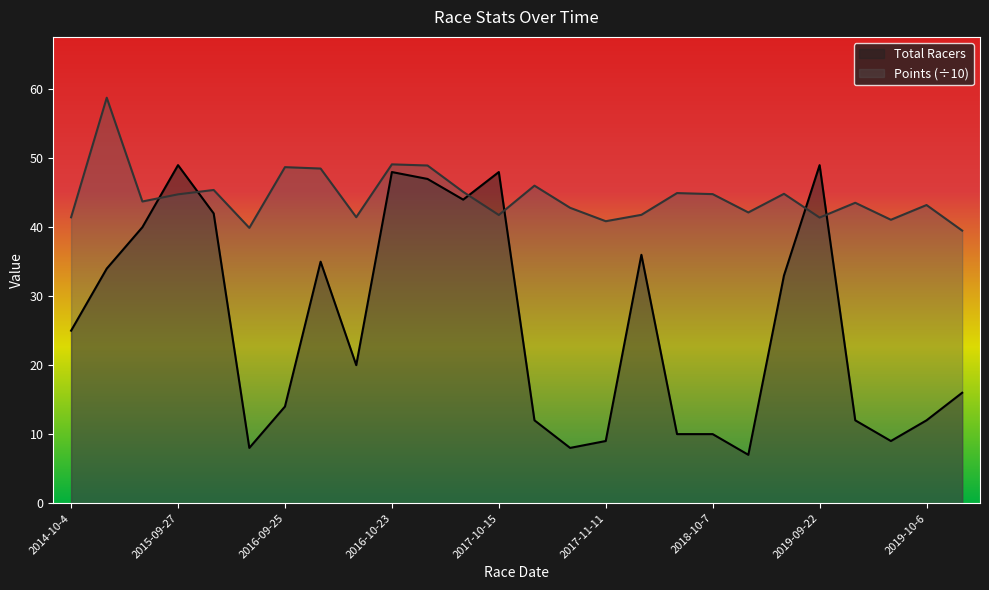

At which label does Total Racers first exceed 25?

2014-10-11